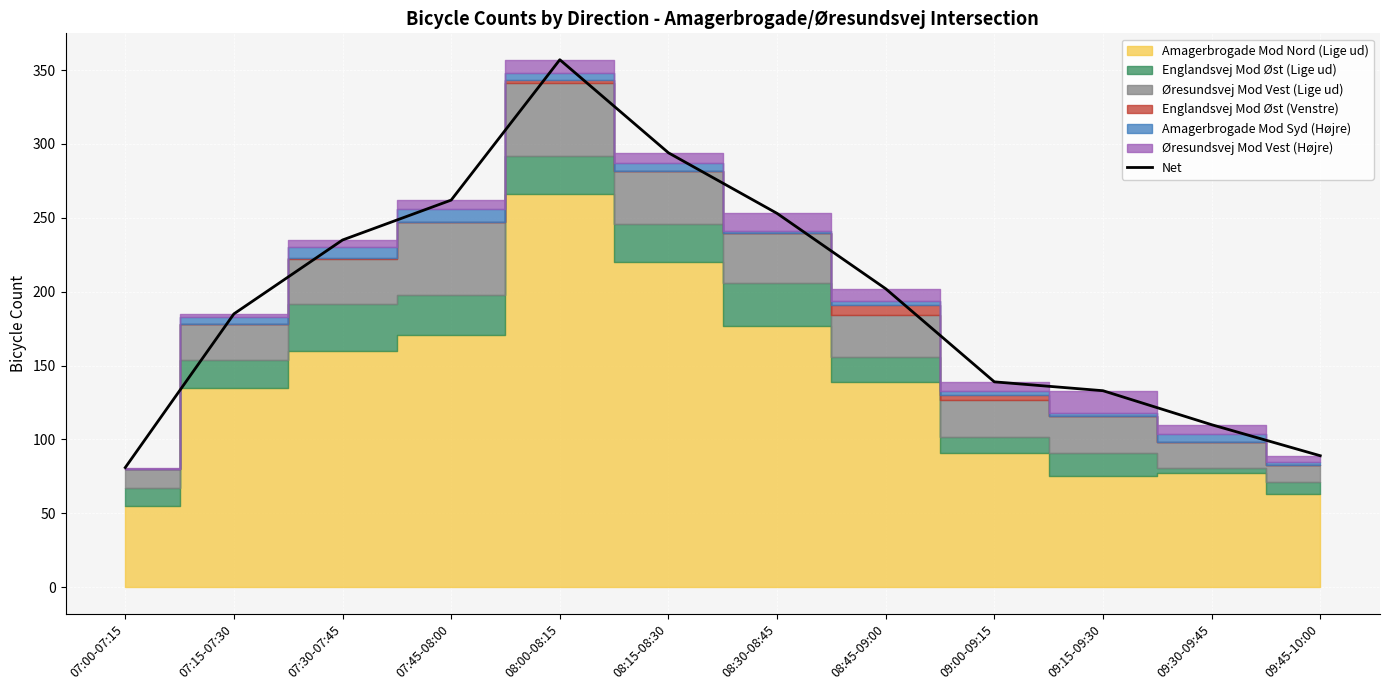

How many values are below 202?

6